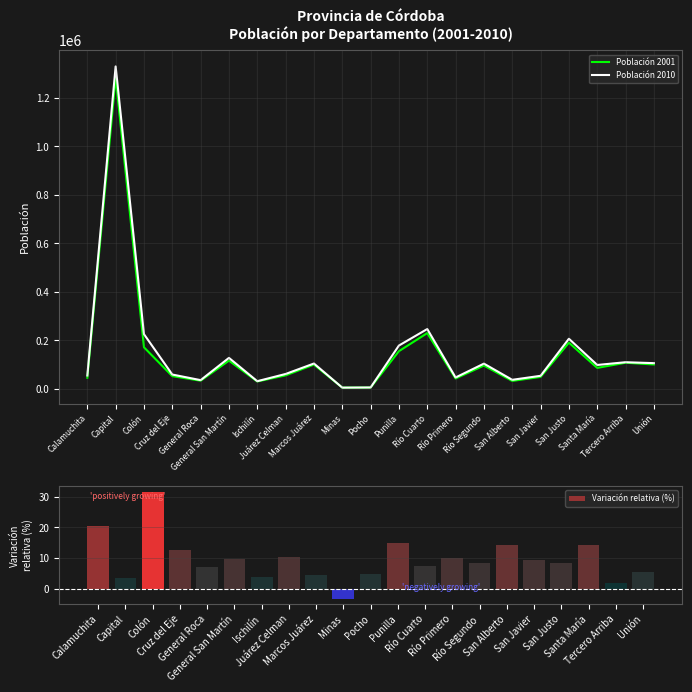

What is the sum of the Variación relativa (%) values at Juárez Celman and Santa María?

24.5